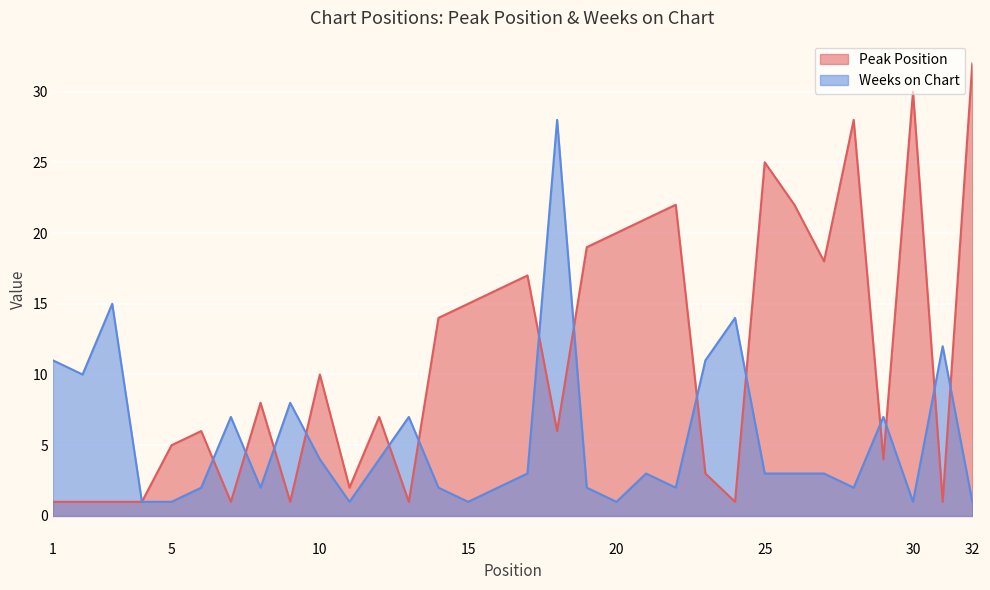

Reading right to left, transcribe all the data shown in this chart.

Peak Position: 32	1	30	4	28	18	22	25	1	3	22	21	20	19	6	17	16	15	14	1	7	2	10	1	8	1	6	5	1	1	1	1
Weeks on Chart: 1	12	1	7	2	3	3	3	14	11	2	3	1	2	28	3	2	1	2	7	4	1	4	8	2	7	2	1	1	15	10	11